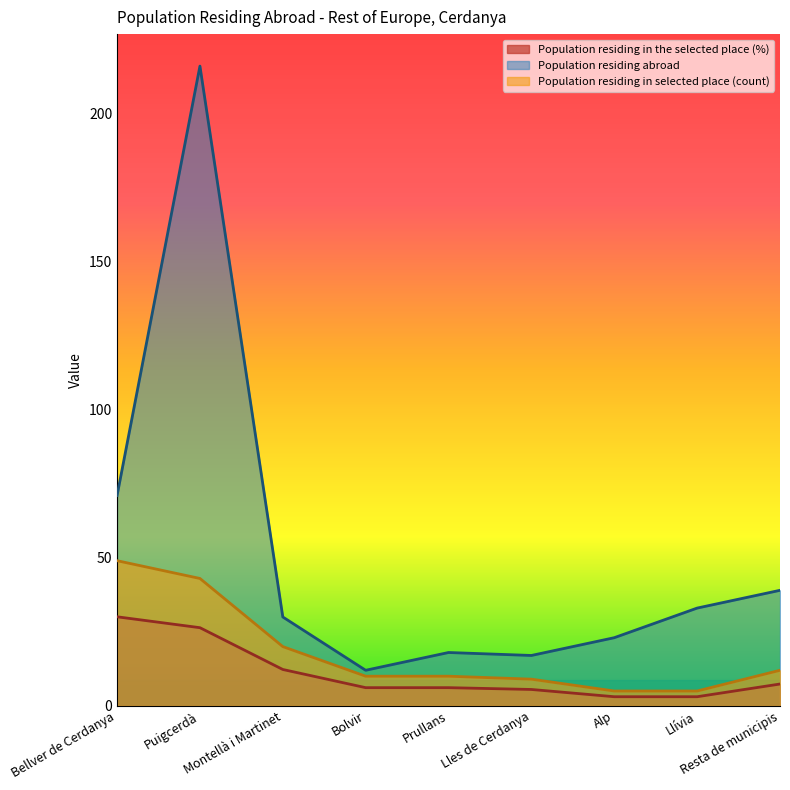

At which category is the sum across all series the highest?

Puigcerdà